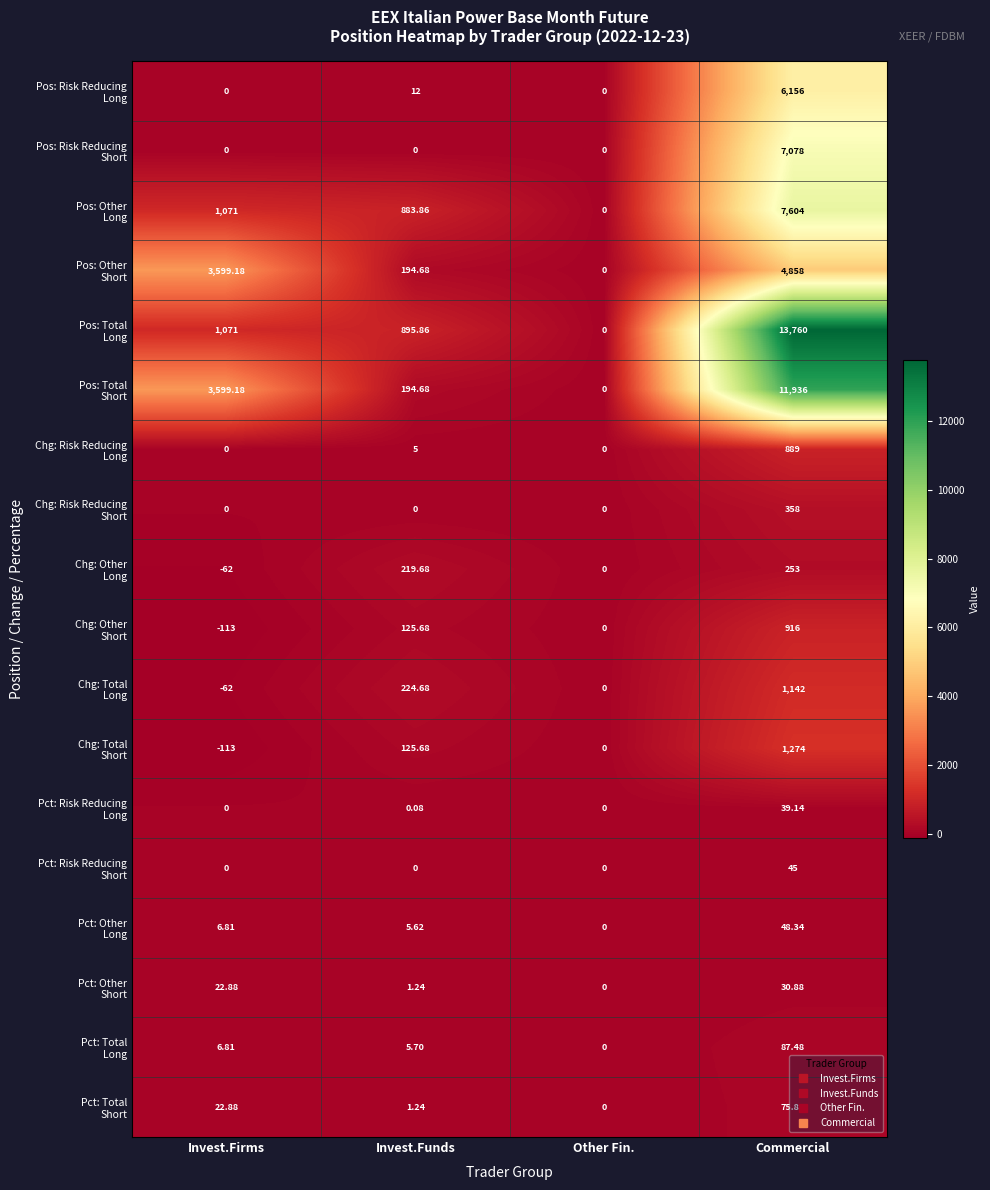

At which category is the sum across all series the highest?

Commercial